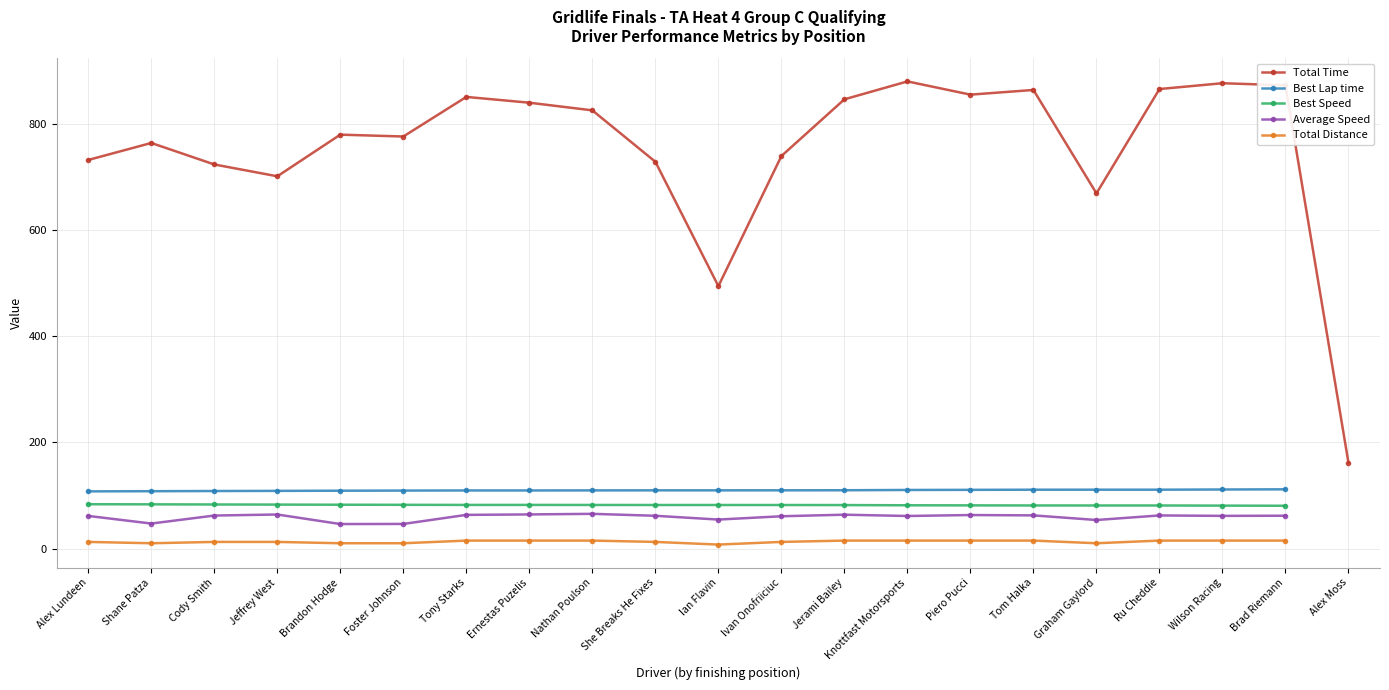

What is the average value of the Total Time series?

754.7